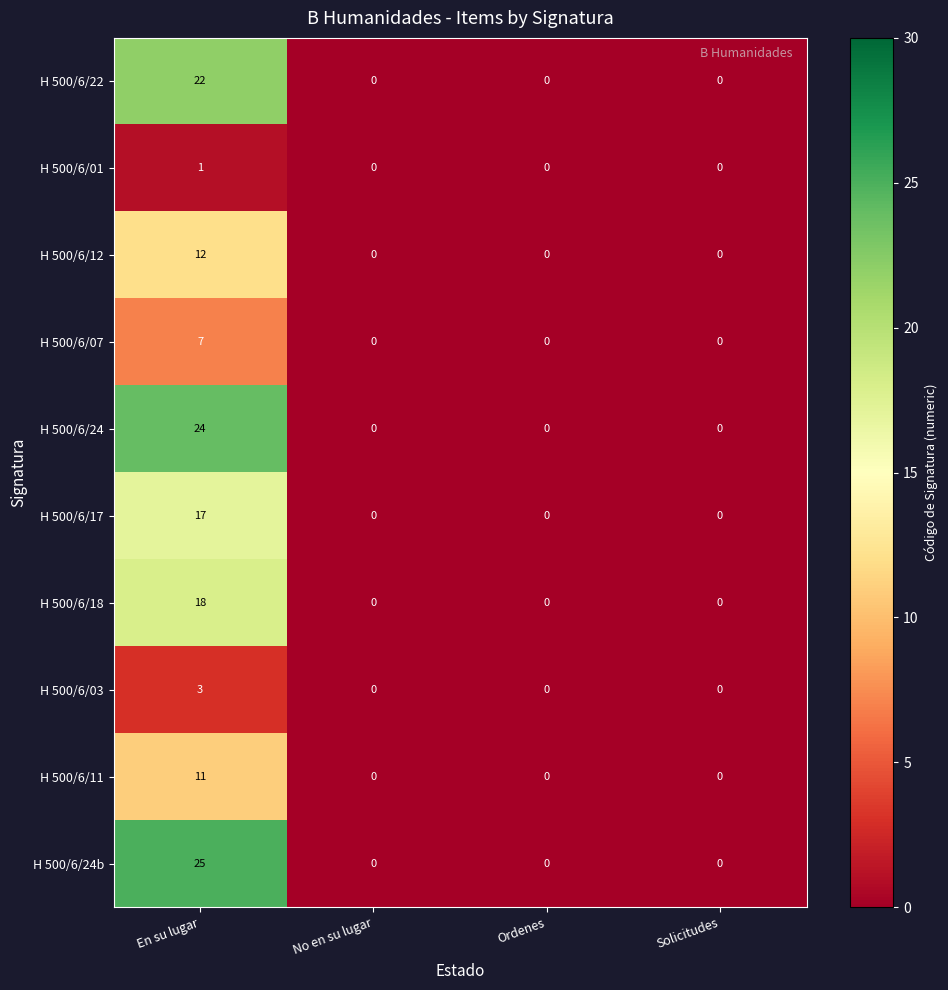

What is the greatest value displayed?

25